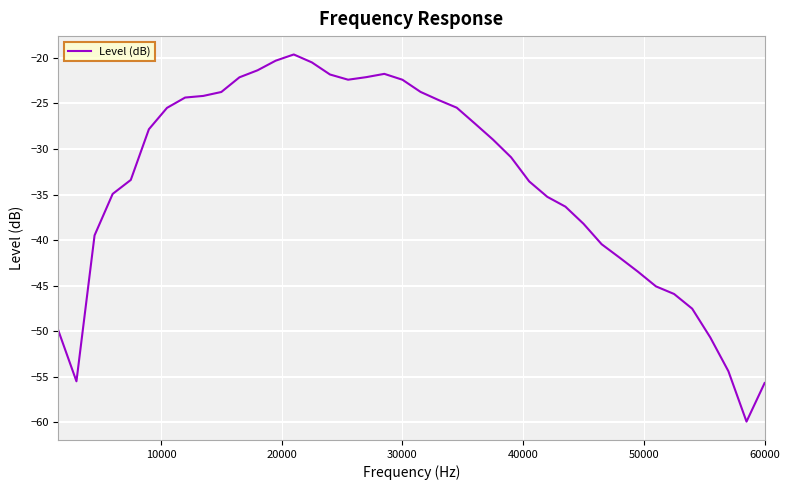

What is the difference between the maximum and minimum values?

40.3